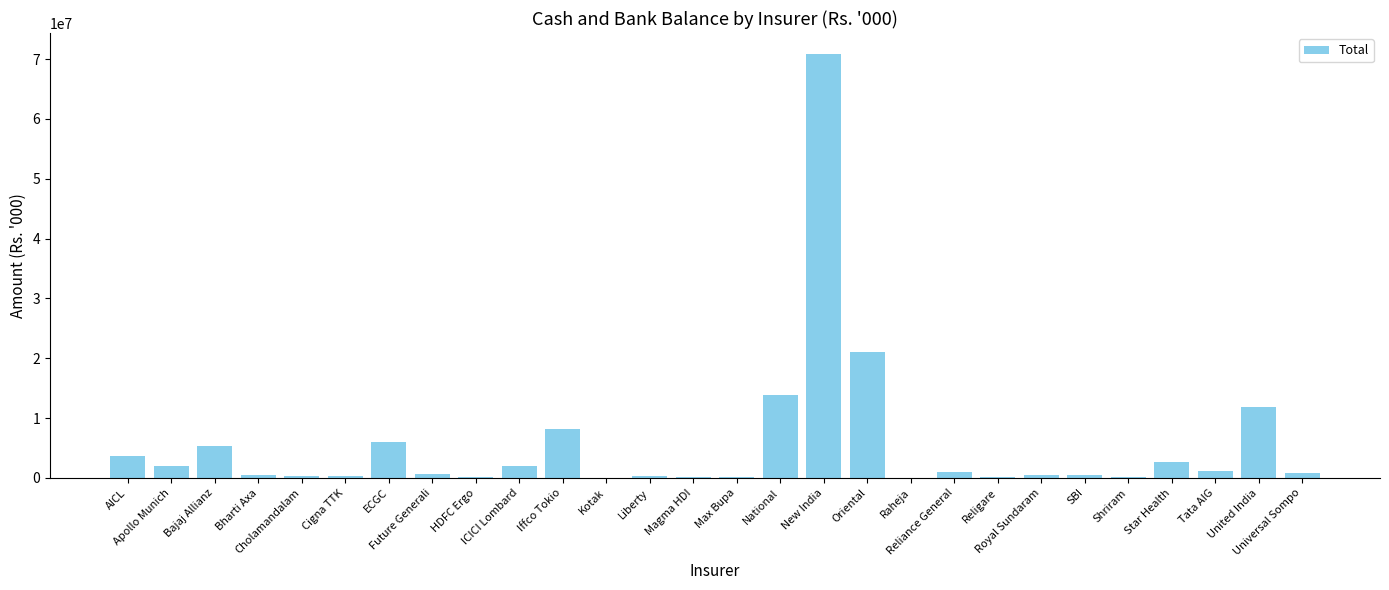

What is the sum of all values?

154443584